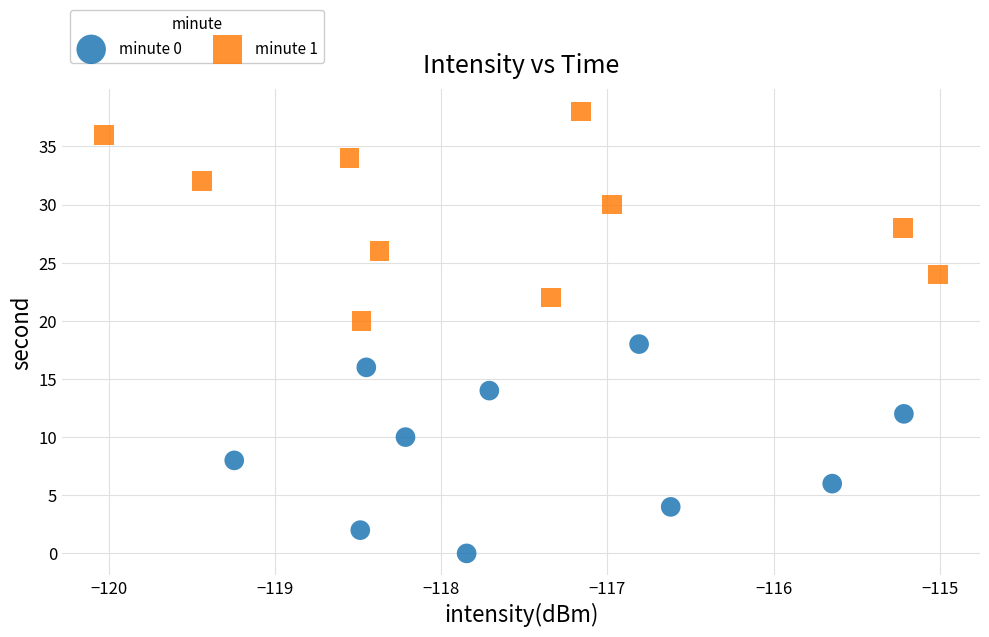

Which series reaches the maximum Y coordinate?

minute 1